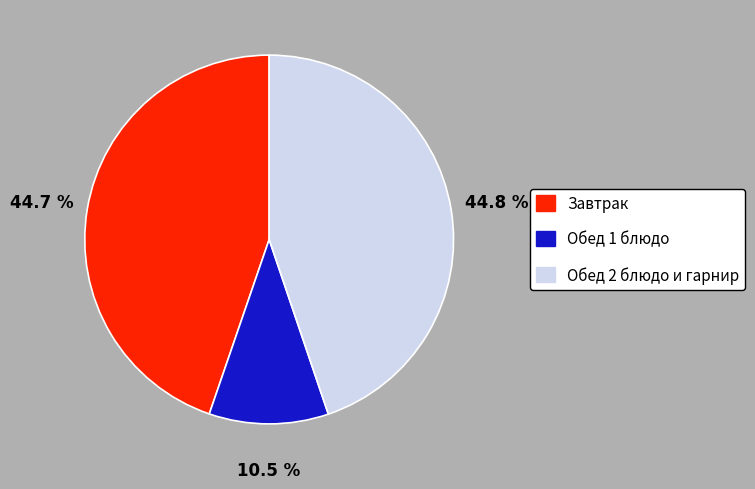

Is there a majority slice in this chart?

No